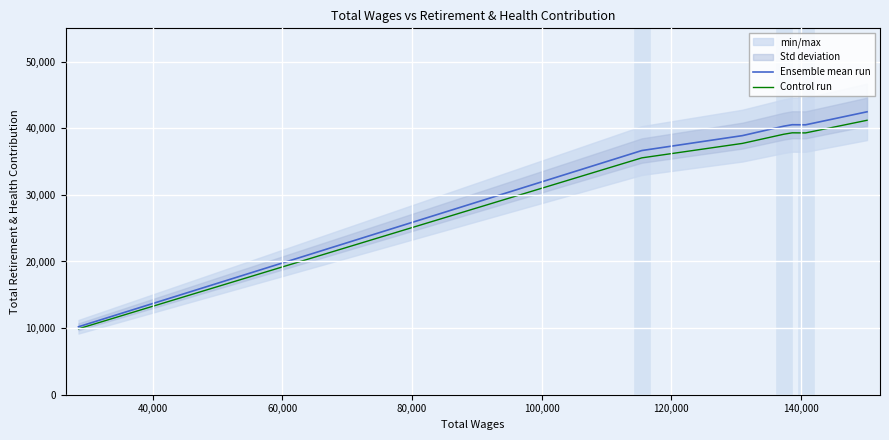

True or false: Control run has a value of 23071.5 at 20,000.

False